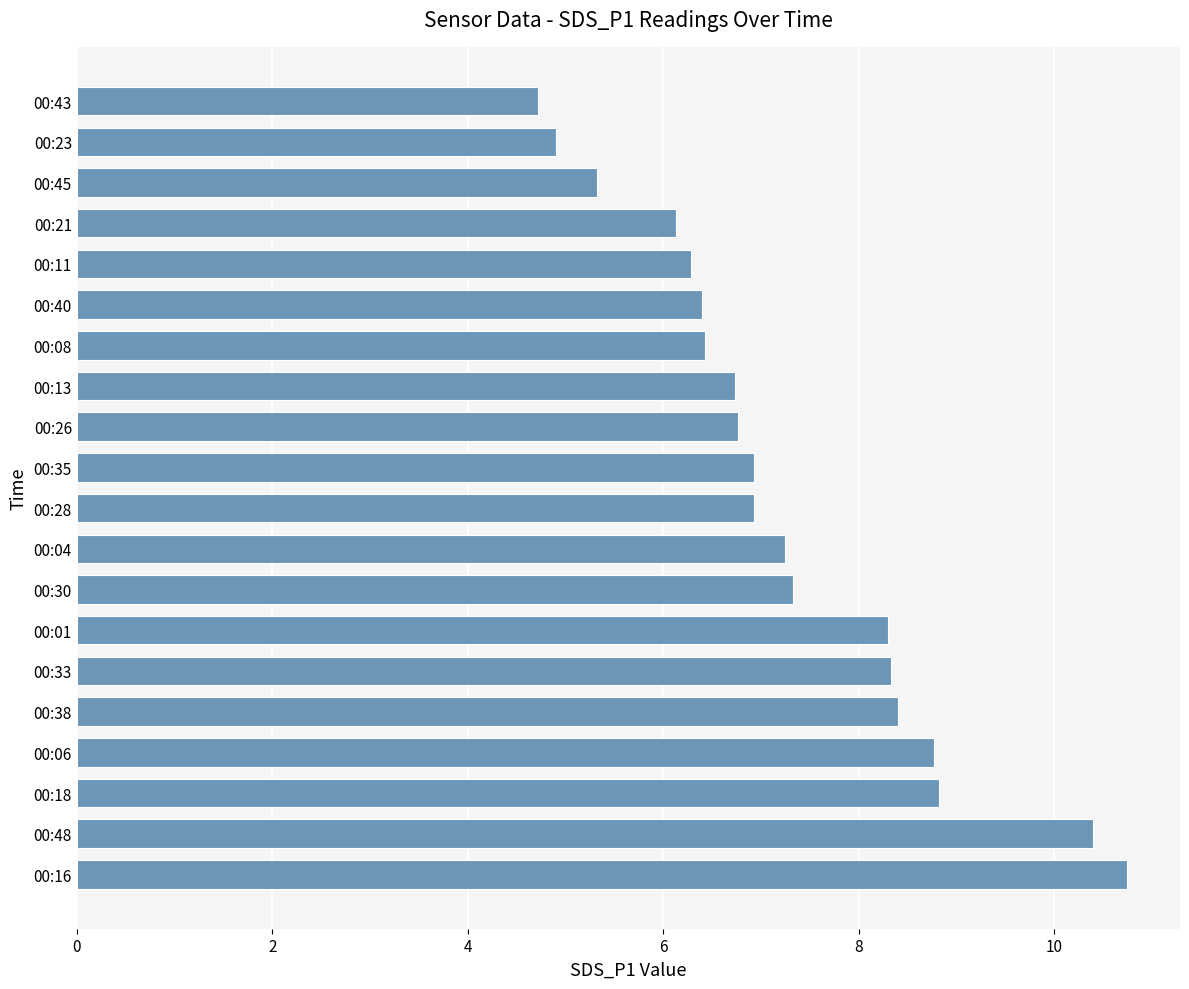

Count the number of categories in the chart.

20